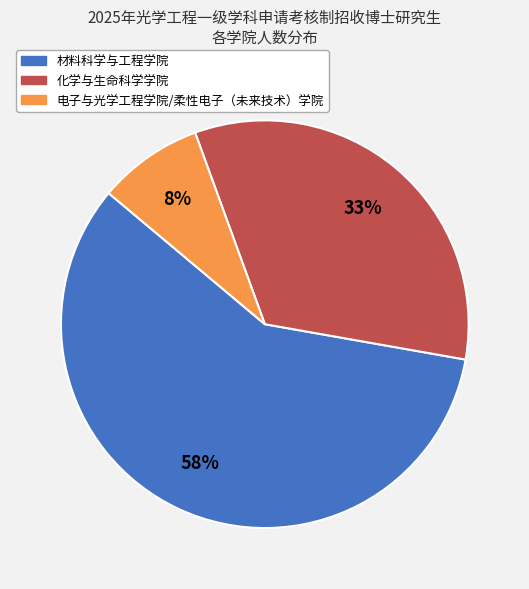

To the nearest percent, what is the average slice percentage?

33%